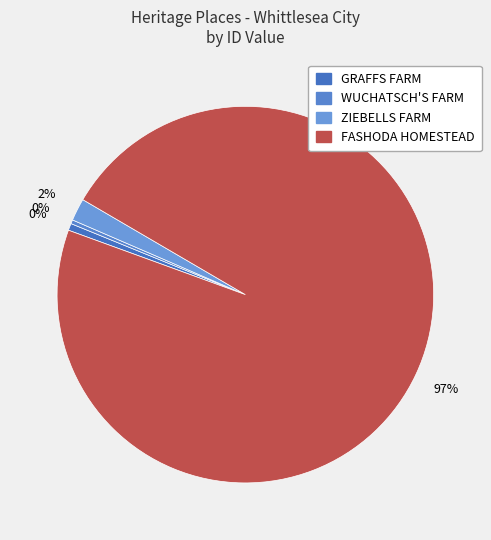

Which category has the biggest portion of the pie?

FASHODA HOMESTEAD